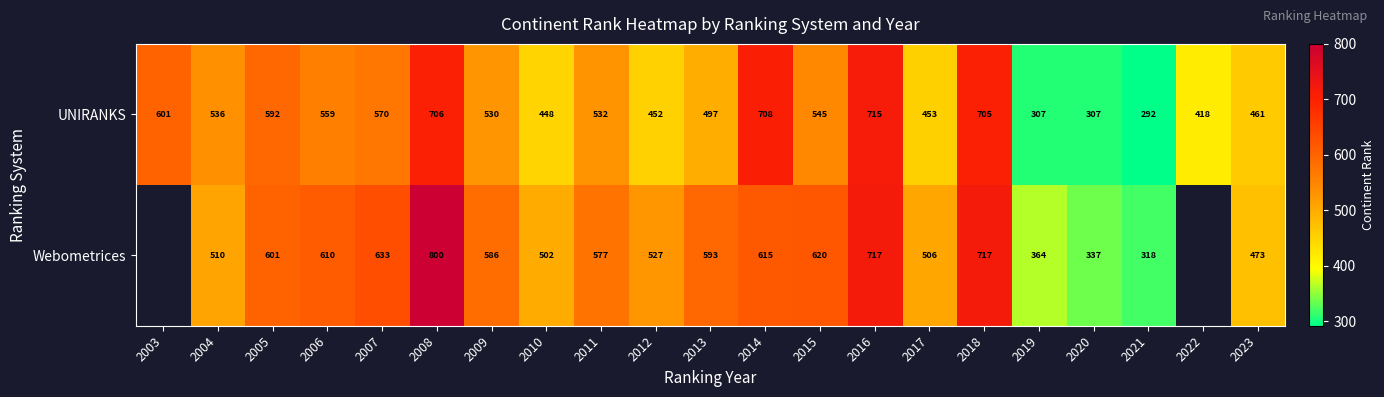

What is the sum of the UNIRANKS values at 2017 and 2005?

1045